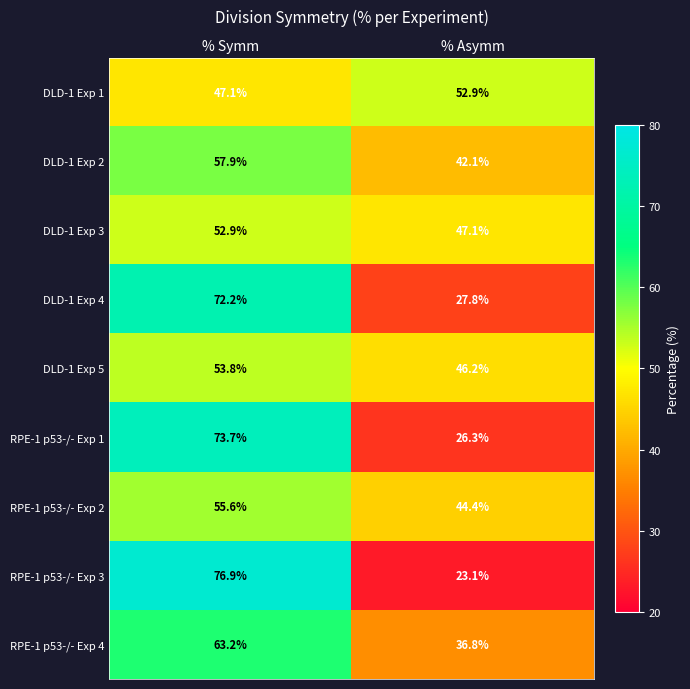

What is the total value across all series at % Symm?

553.3